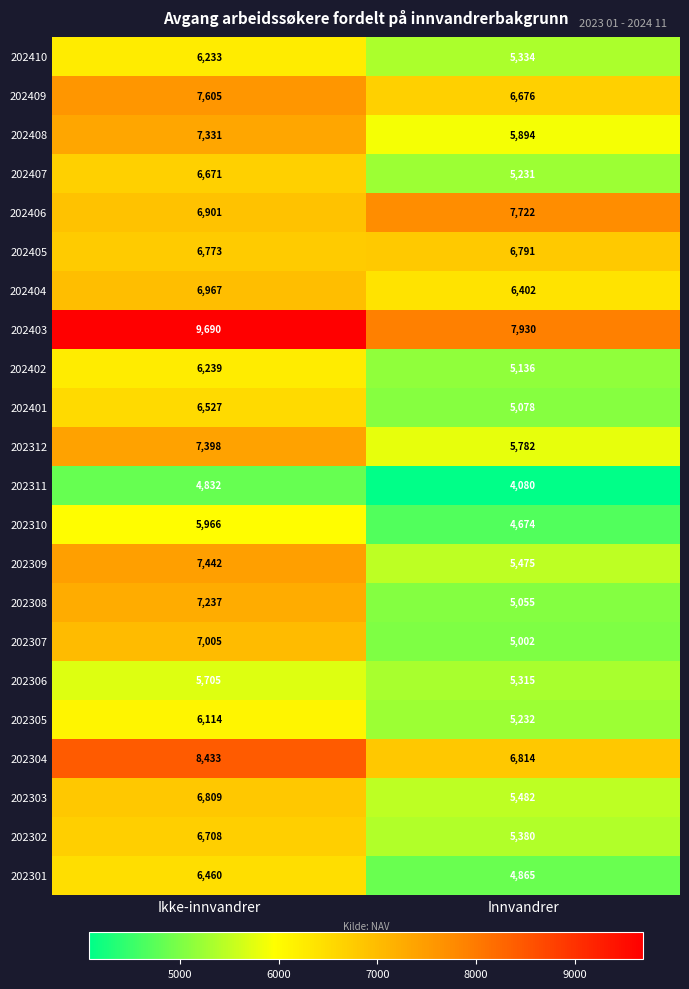

Between Ikke-innvandrer and Innvandrer, which series saw the biggest shift?

202308